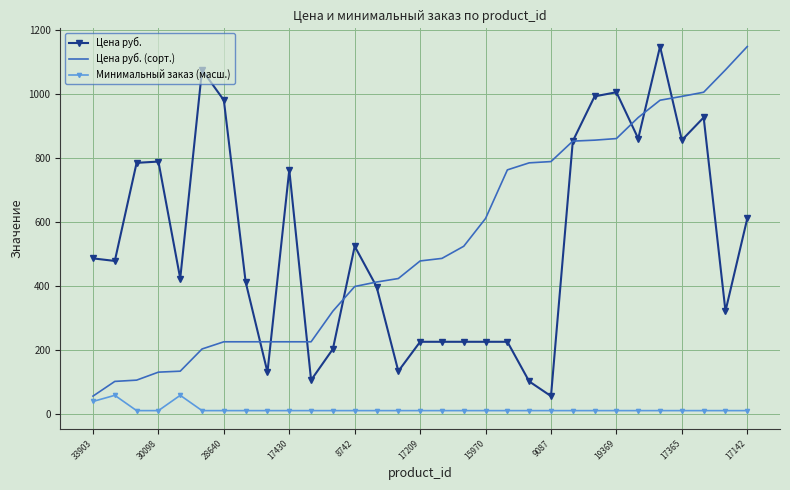

What is the greatest value displayed?

1149.0